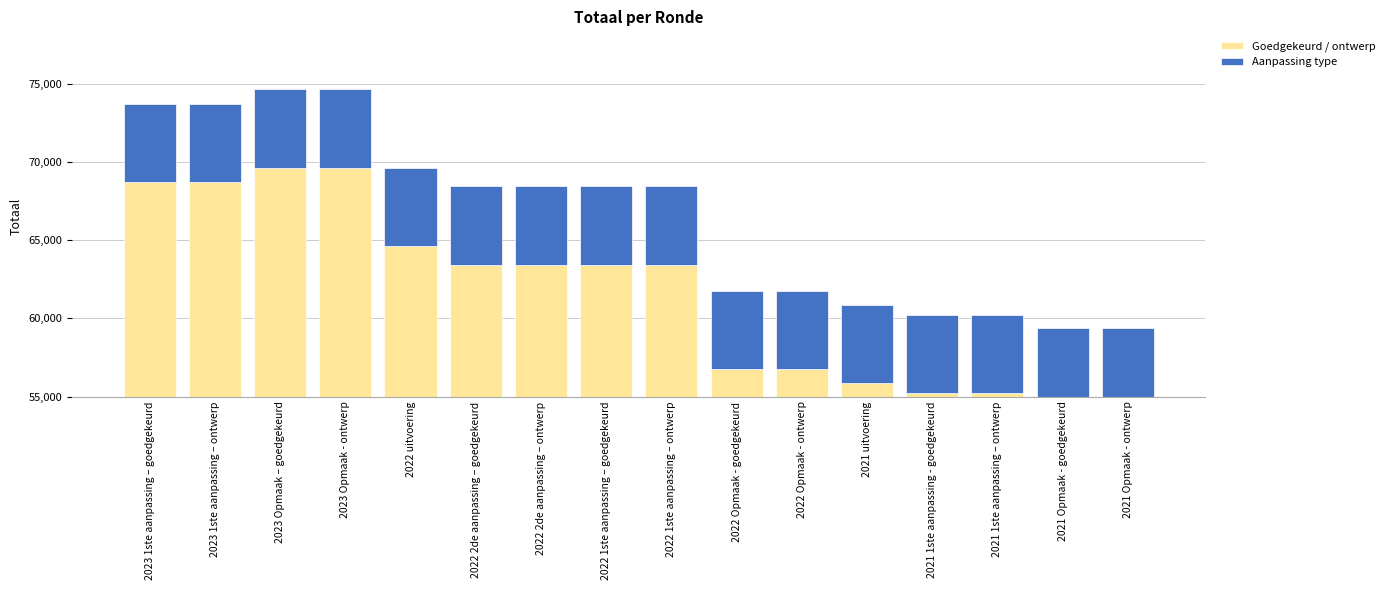

What is the maximum value for Aanpassing type?

5000